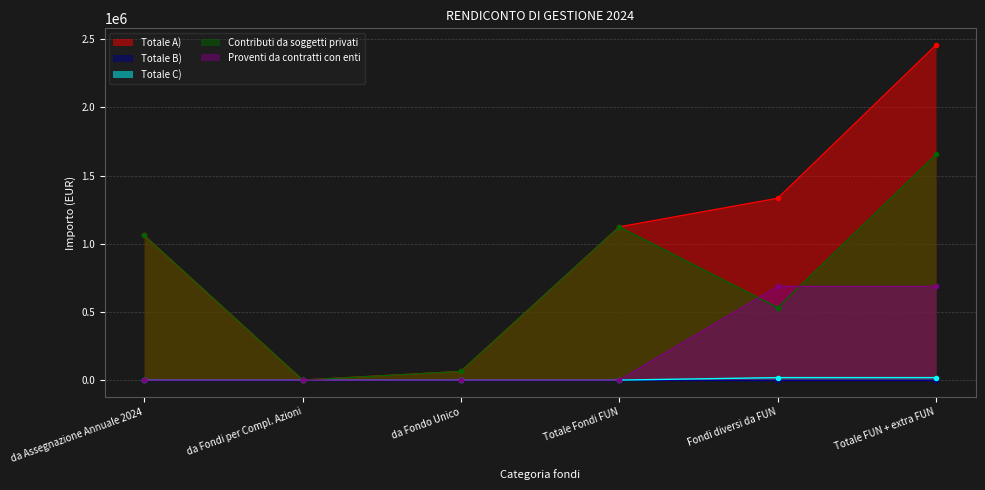

Is it true that Contributi da soggetti privati equals 842846.1 at Fondi diversi da FUN?

False